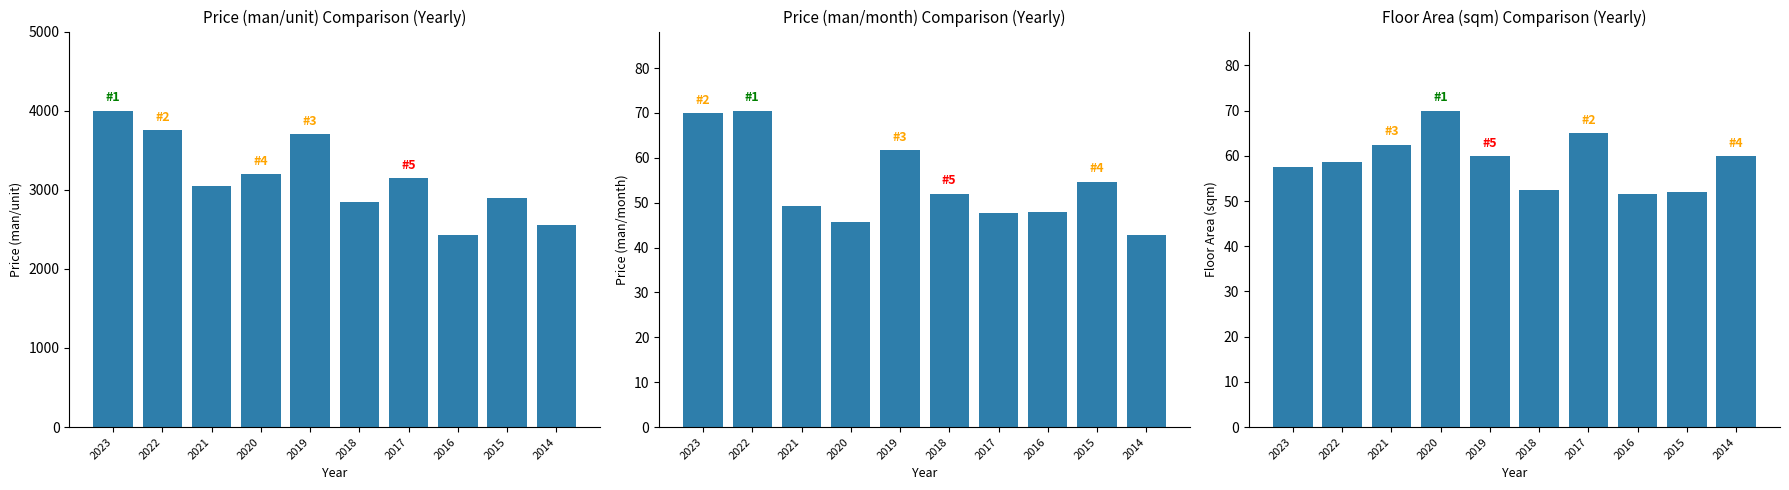

What are all the series names shown in the legend?

Price (man/unit), Price (man/month), Floor Area (sqm)